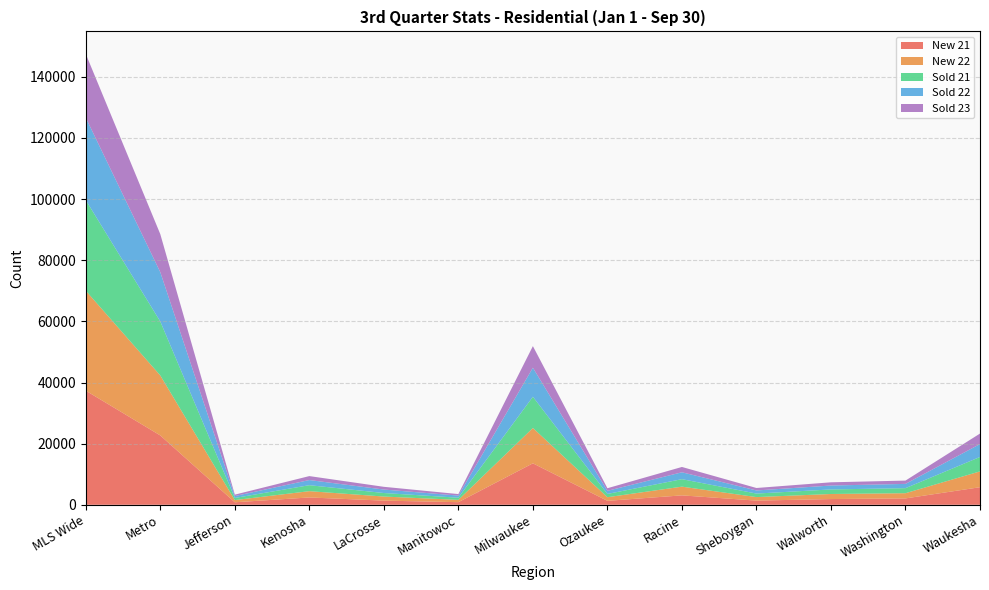

Reading left to right, extract all data points from this chart.

New 21: 37330	22686	817	2396	1359	851	13564	1291	3078	1365	1875	2084	5747
New 22: 32704	19623	719	2056	1333	757	11564	1184	2853	1152	1654	1700	5175
Sold 21: 29626	17652	691	1954	1153	706	10211	1069	2445	1149	1488	1652	4720
Sold 22: 26977	16135	627	1686	1136	694	9496	1016	2256	1018	1281	1397	4226
Sold 23: 20861	12445	462	1293	898	494	7072	857	1740	808	1054	1081	3435